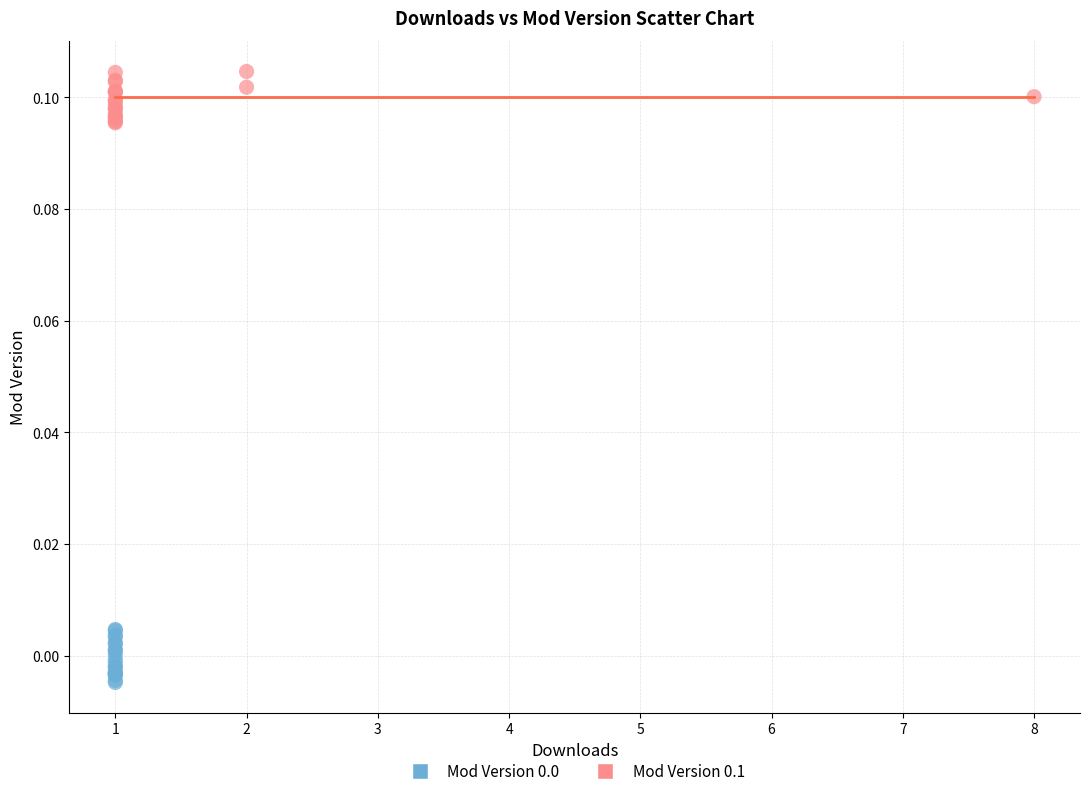

Which series reaches the maximum Y coordinate?

Mod Version 0.1